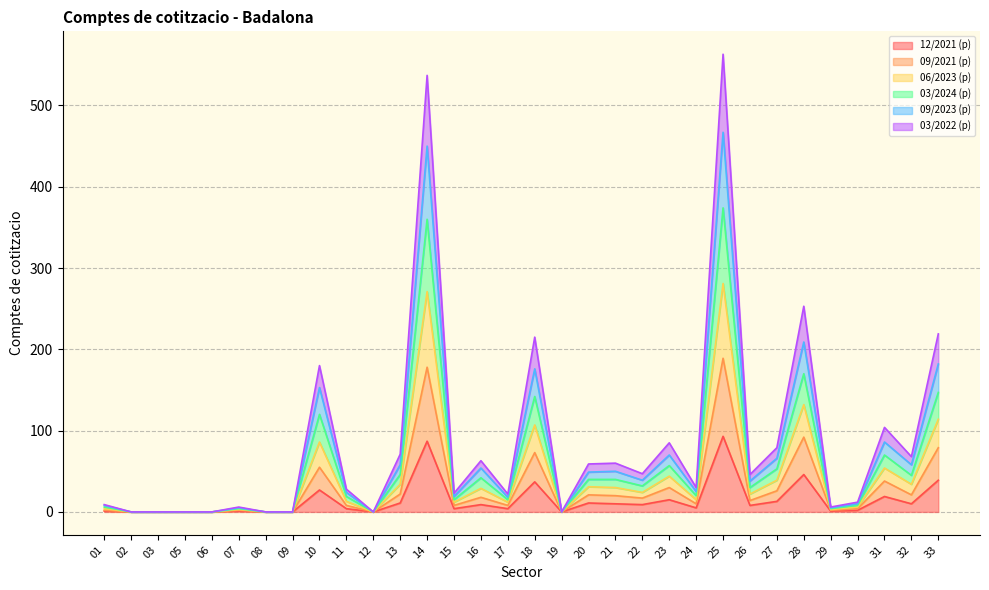

Is it true that 03/2024 (p) equals 343 at 08?

False